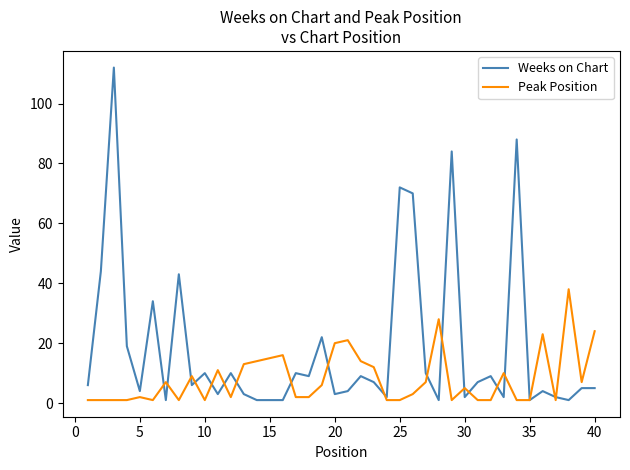

What is the highest value of the Peak Position series?

38